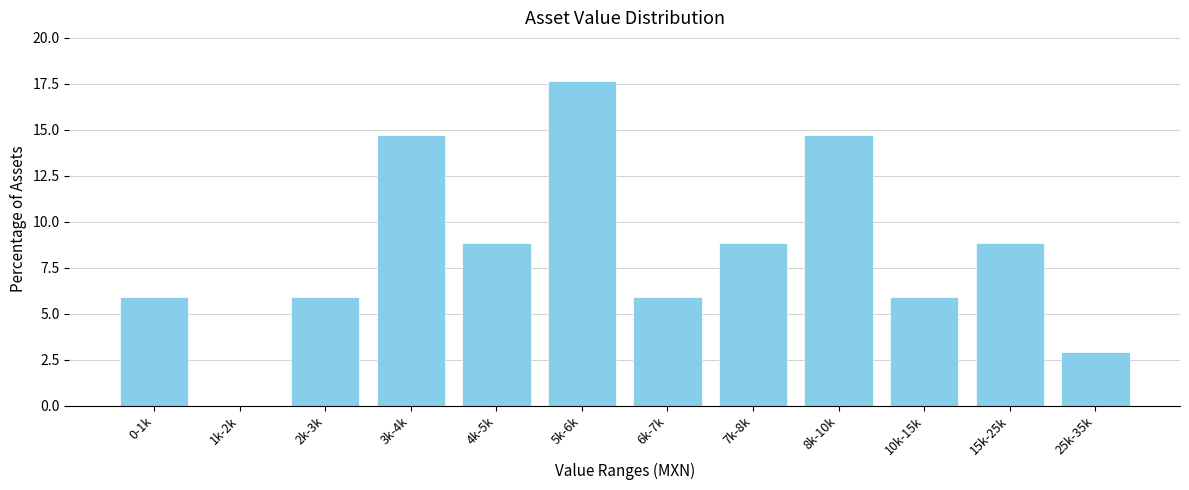

Reading left to right, transcribe all the data shown in this chart.

0-1k=5.9	1k-2k=0.0	2k-3k=5.9	3k-4k=14.7	4k-5k=8.8	5k-6k=17.6	6k-7k=5.9	7k-8k=8.8	8k-10k=14.7	10k-15k=5.9	15k-25k=8.8	25k-35k=2.9